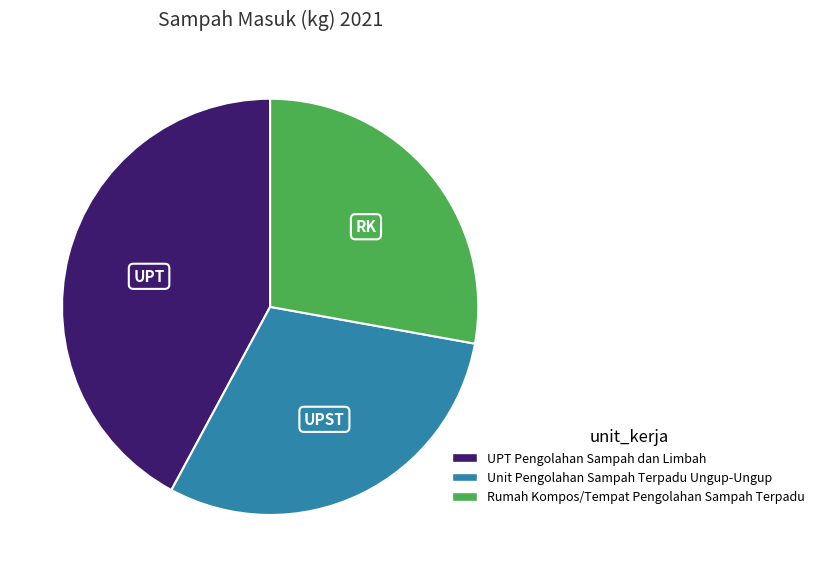

Does Rumah Kompos/Tempat Pengolahan Sampah Terpadu account for over 50% of the chart?

No